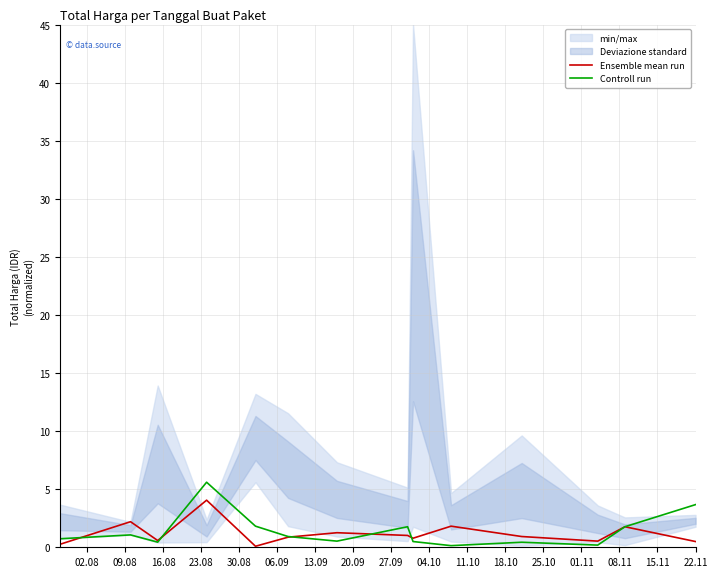

Which series changed the most between 06.09 and 20.09?

Controll run